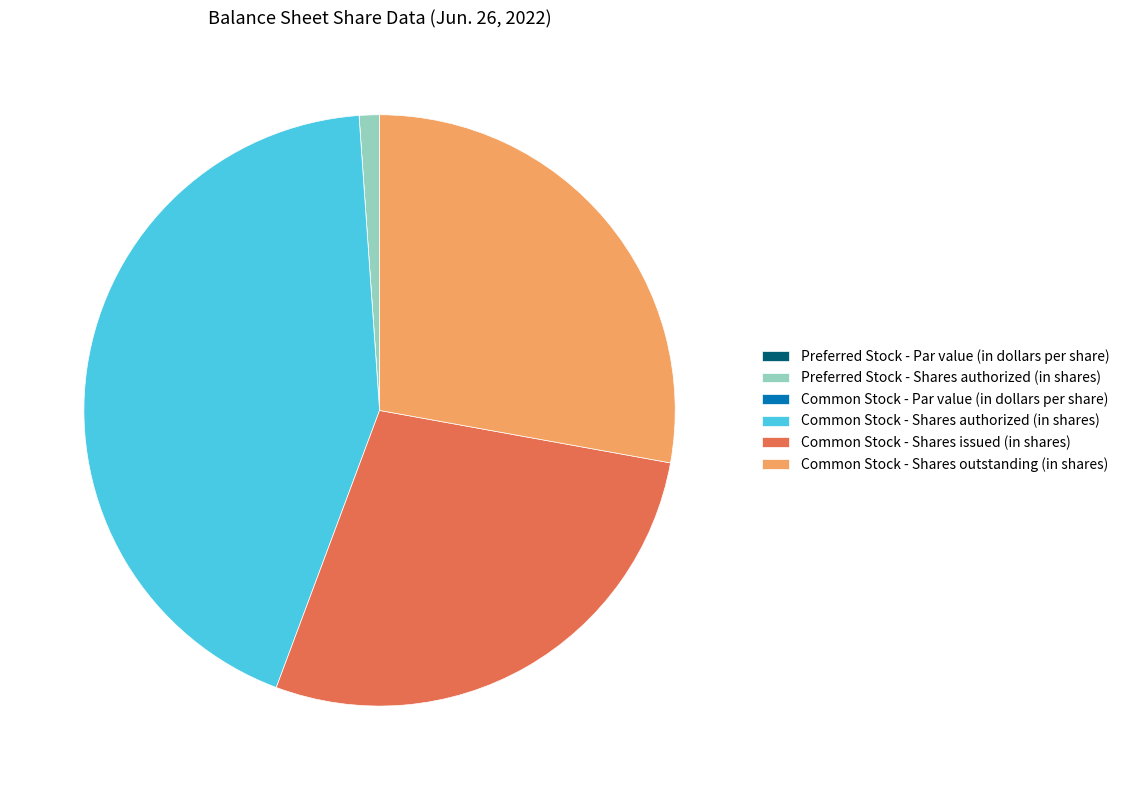

What is the largest slice in the pie chart?

Common Stock - Shares authorized (in shares)